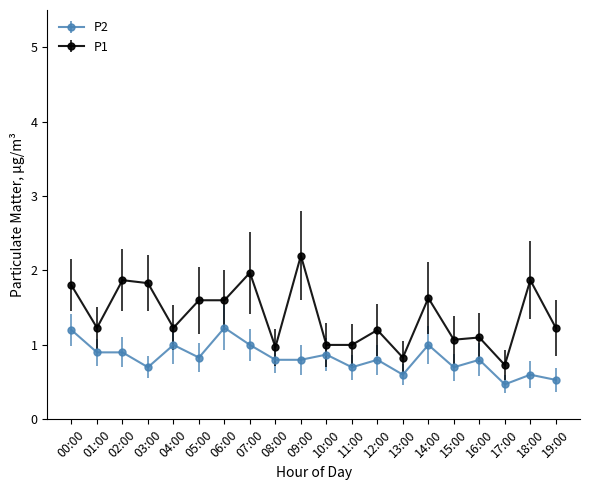

Which series has the largest total across all categories?

P1